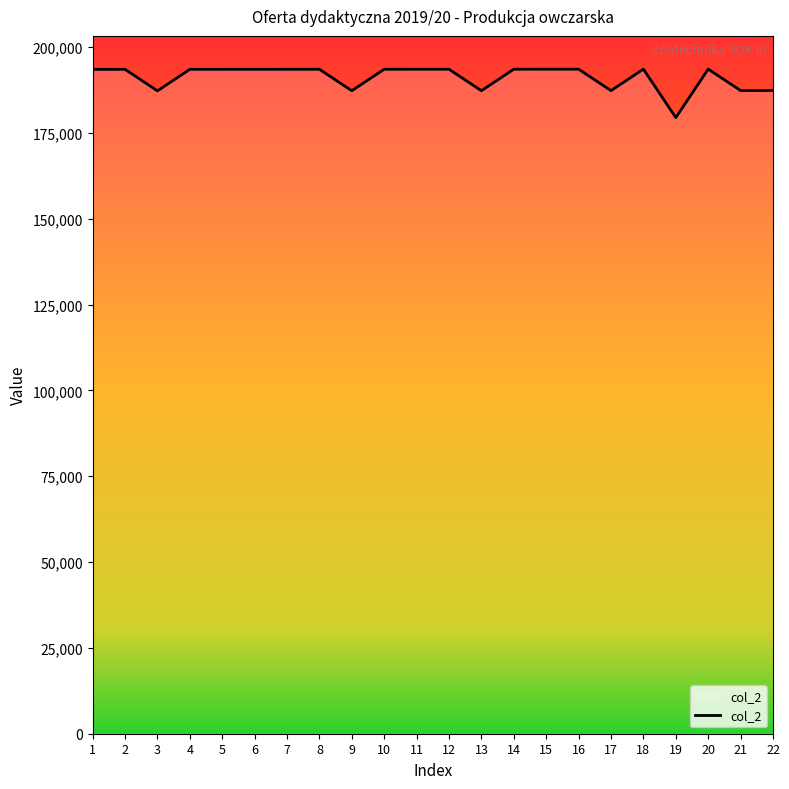

What is the smallest value displayed?

179463